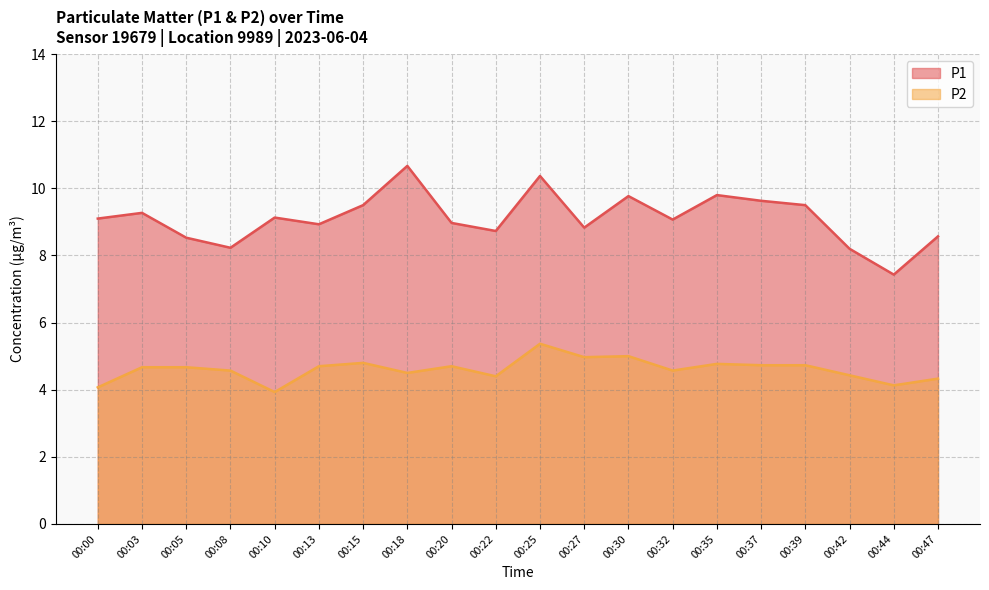

How many lines are shown in the chart?

2